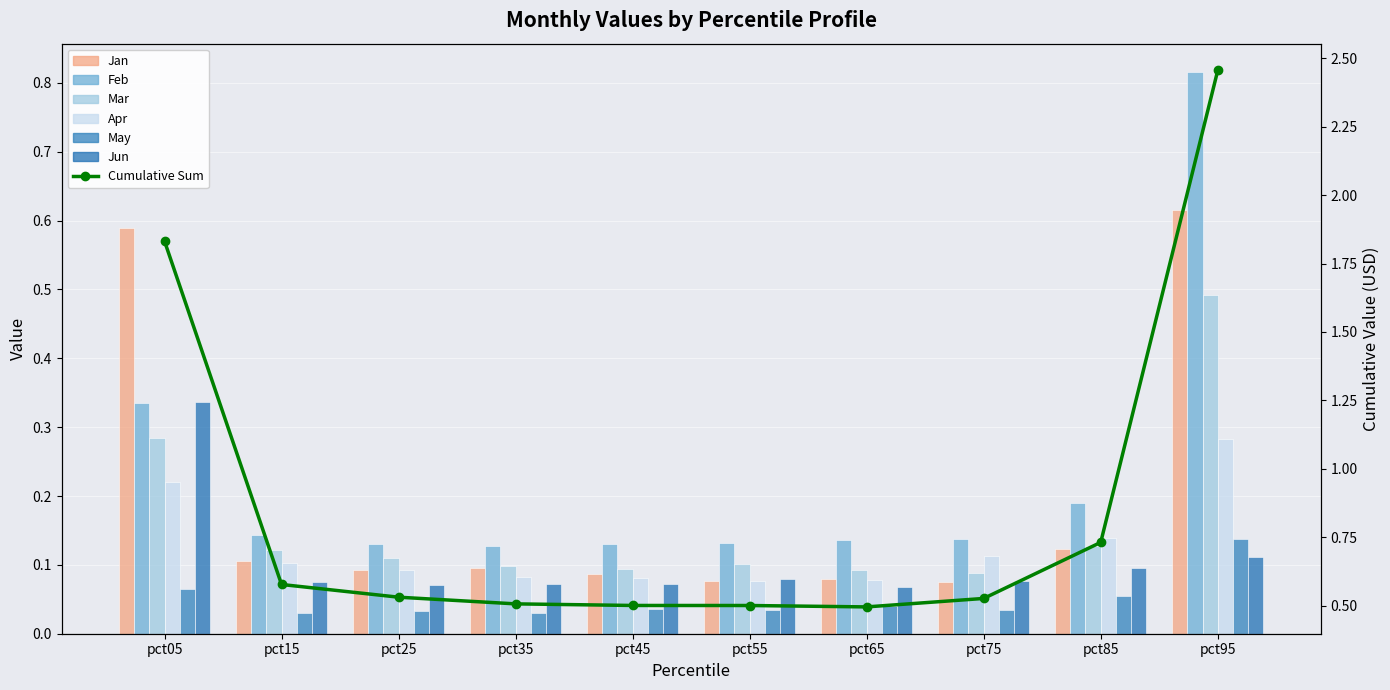

The value of Mar at pct75 is 0.0. True or false?

False